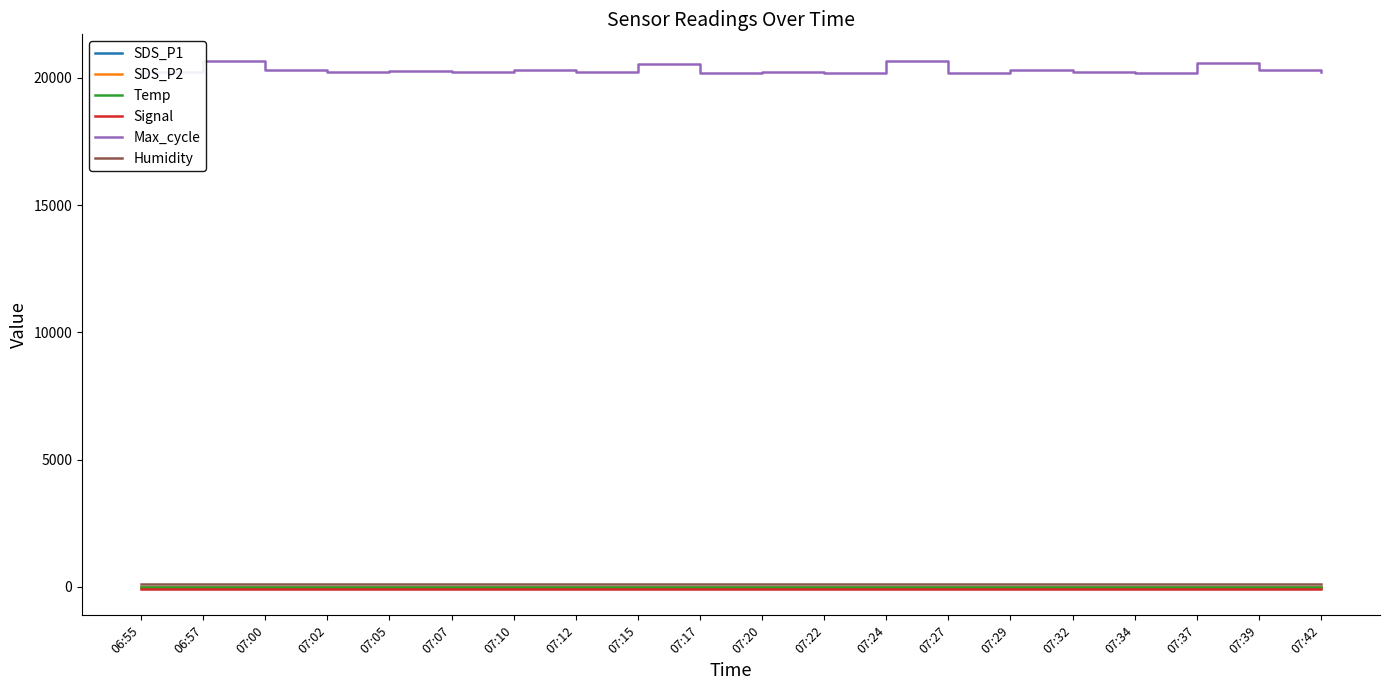

True or false: Temp and Max_cycle intersect in this chart.

False